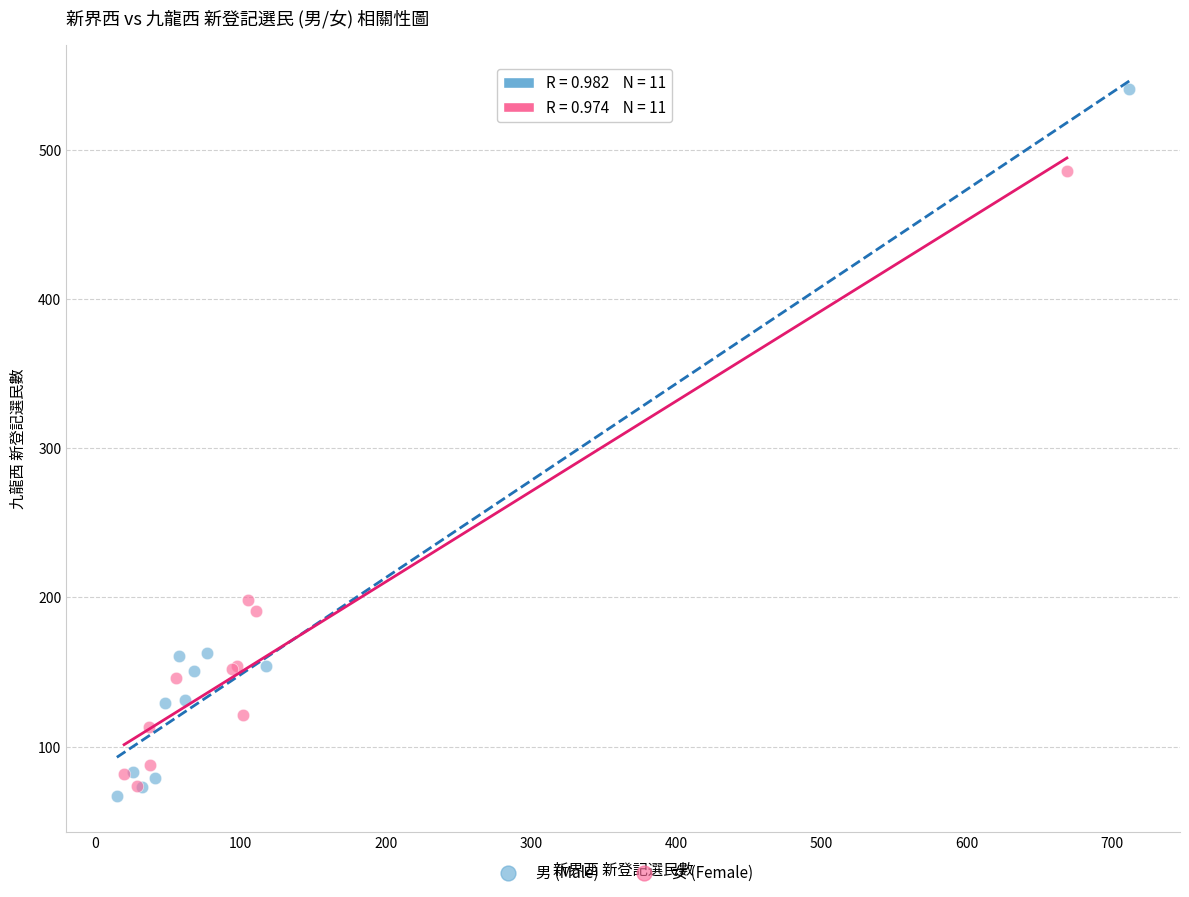

Which series has the largest Y range (max minus min)?

男 (Male)